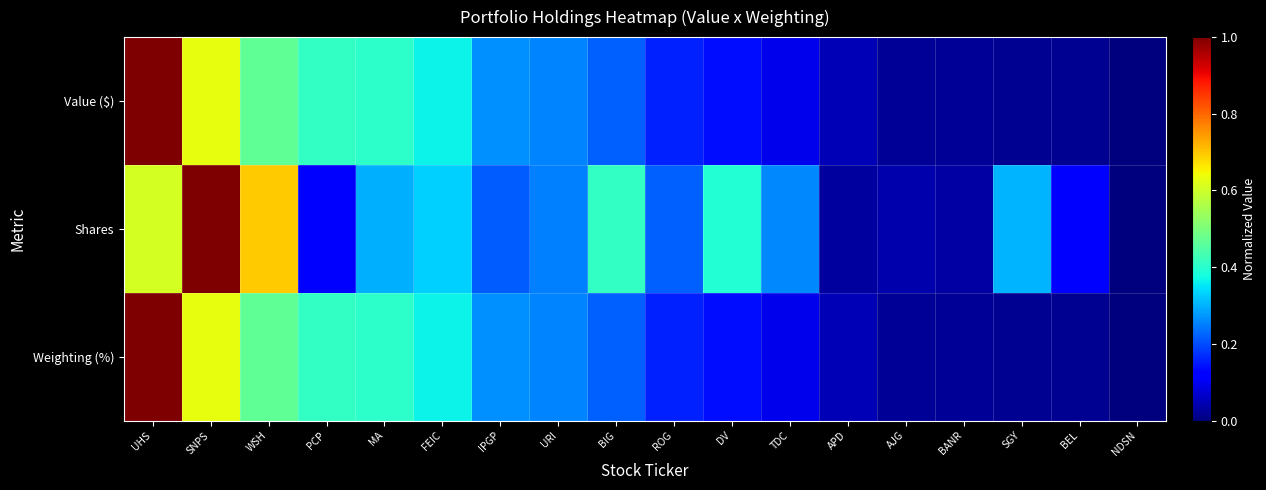

Which category has the highest value across all series?

UHS